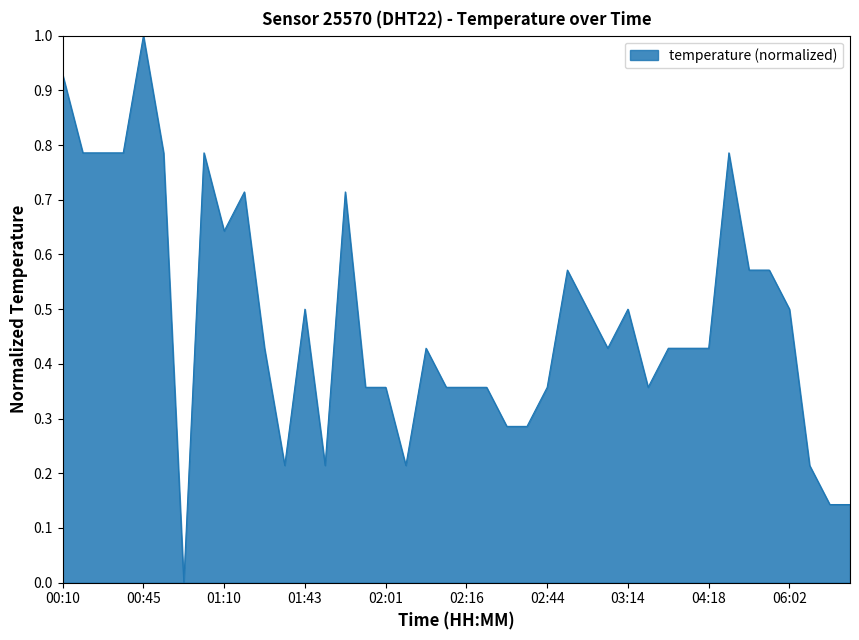

What is the greatest value displayed?

1.0